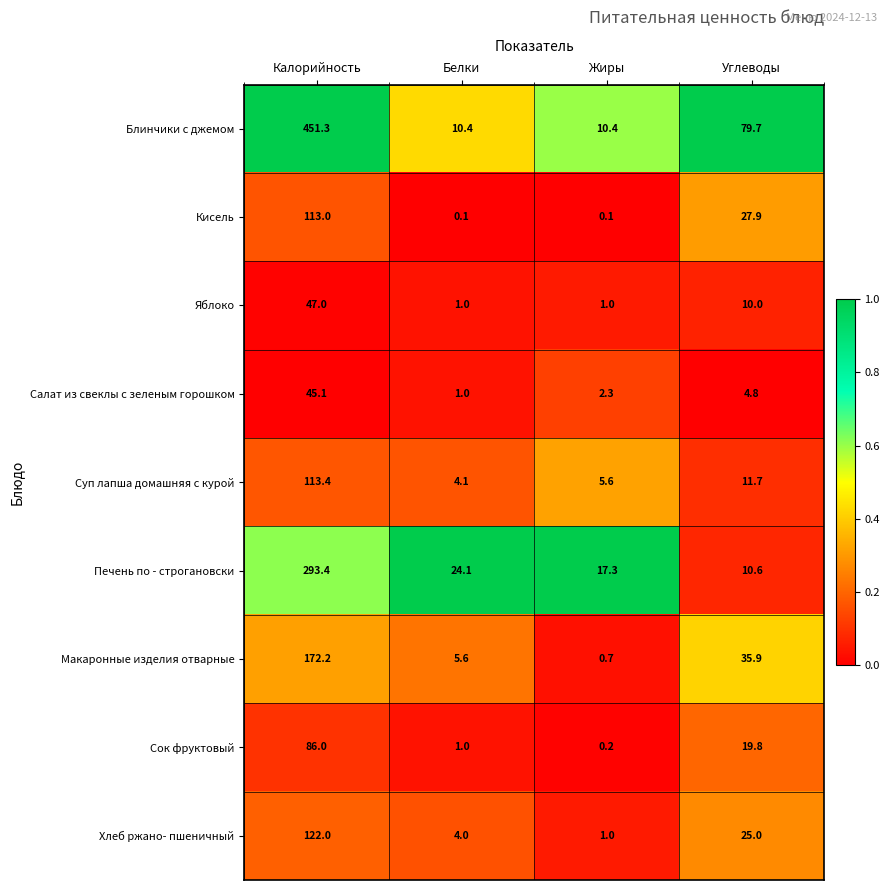

At how many categories does at least one series exceed 0?

4